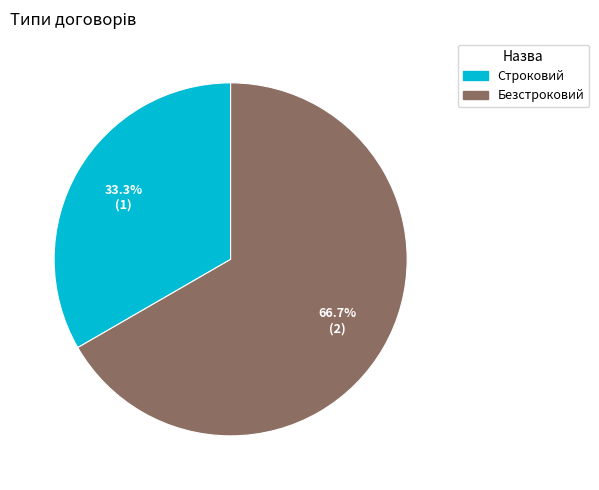

The Безстроковий slice represents 67% of the pie. True or false?

True